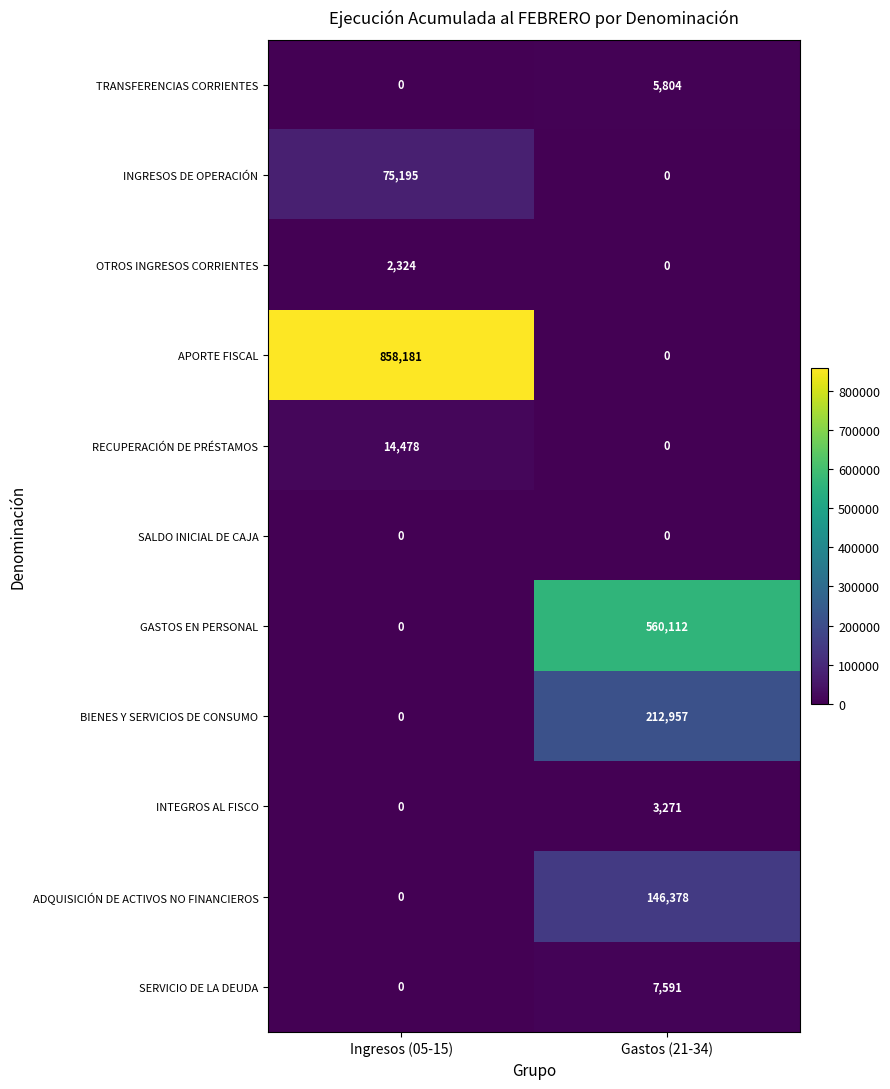

Which series has the widest spread of values?

APORTE FISCAL